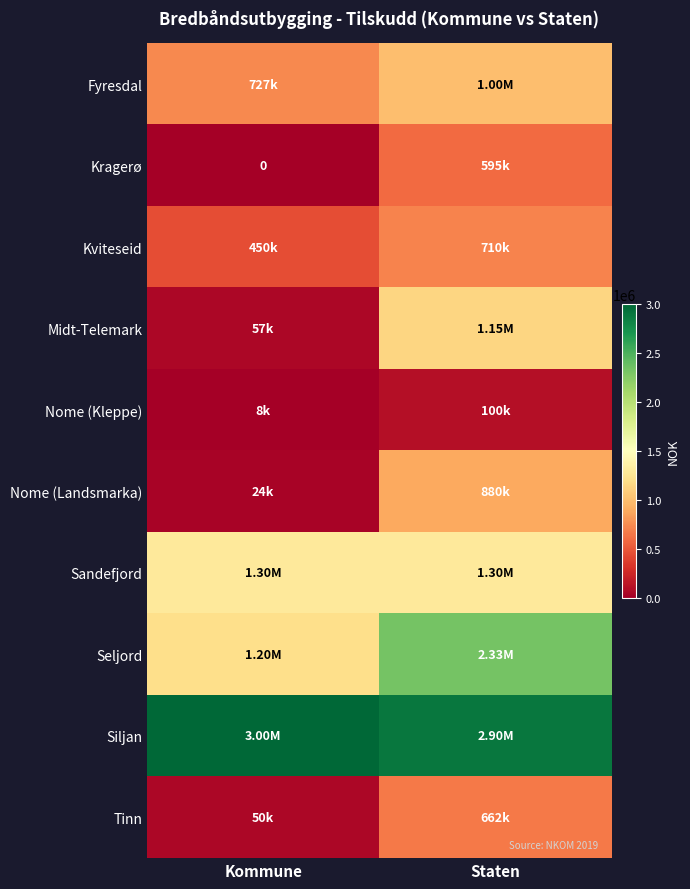

Is it true that Kviteseid equals 449657 at Kommune?

True